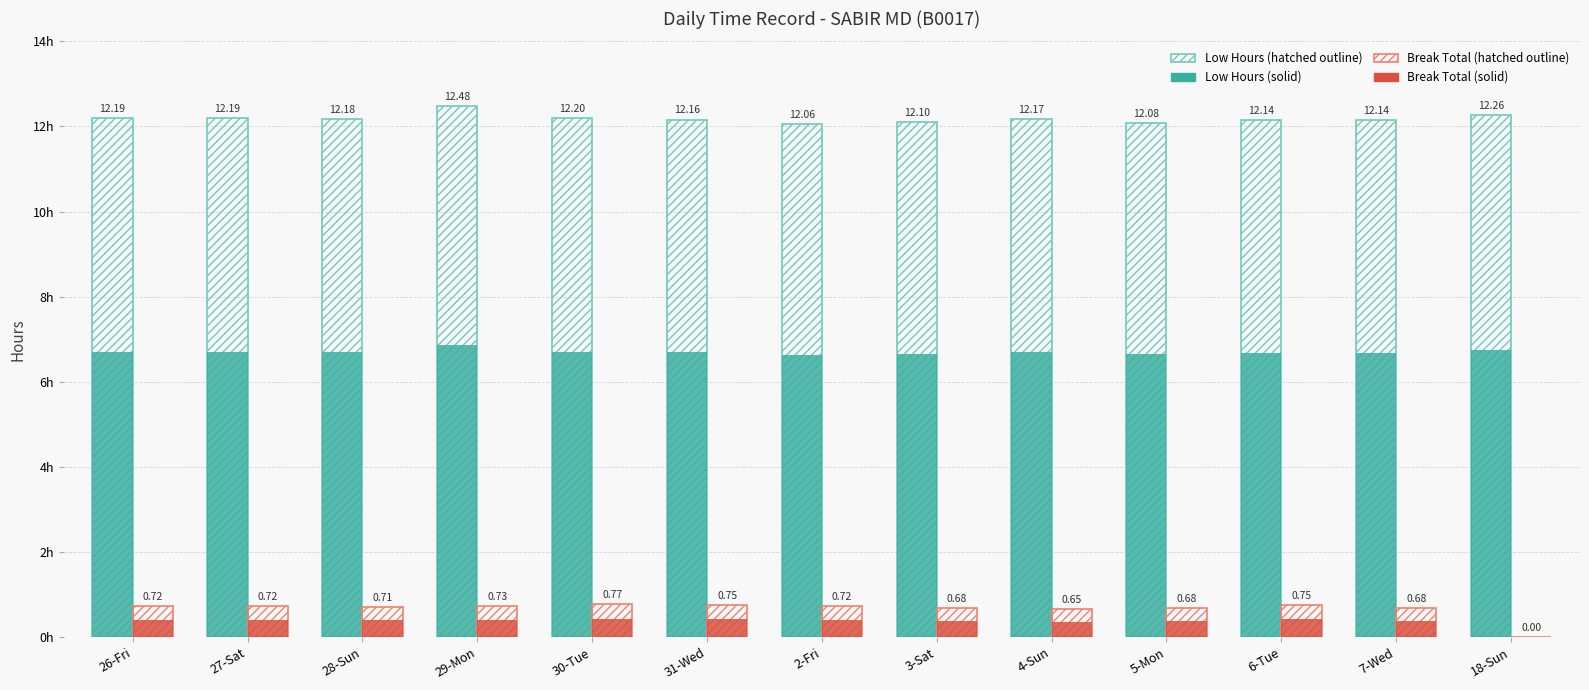

The Low (Work Hours) (hatched) series shows 12.1 at 3-Sat. True or false?

True